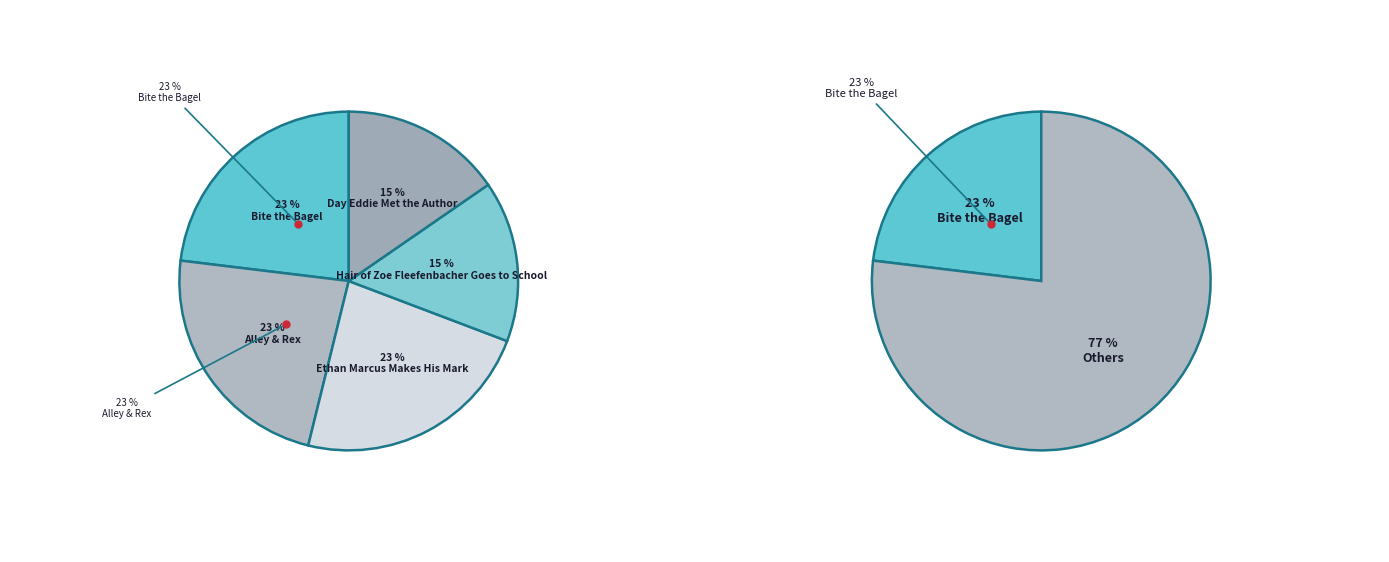

Count the number of slices in the pie.

5